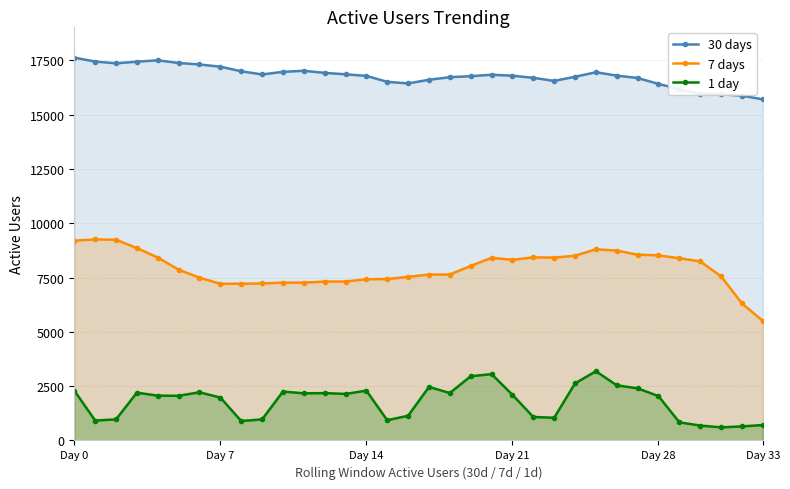

What is the label of the 32nd point from the left?

31